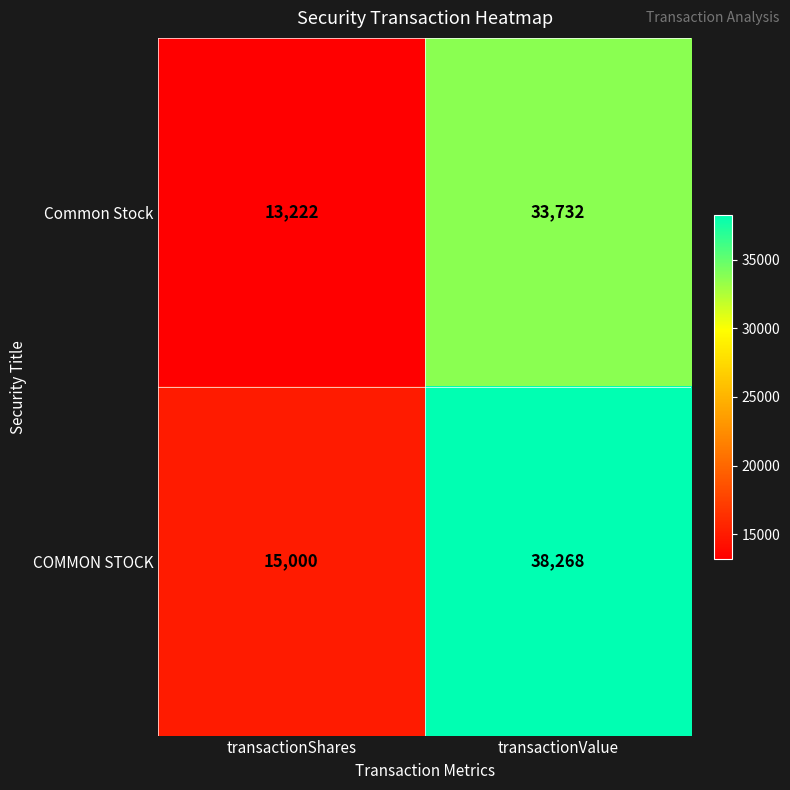

The Common Stock series shows 13294 at transactionValue. True or false?

False